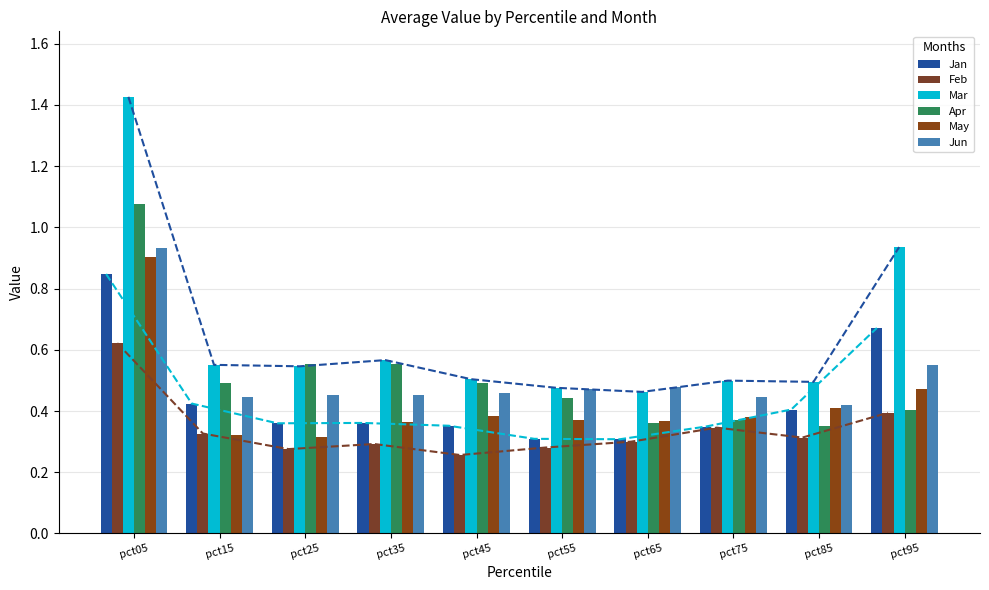

What is the value of the Jan bar at the 8th from the left?

0.3